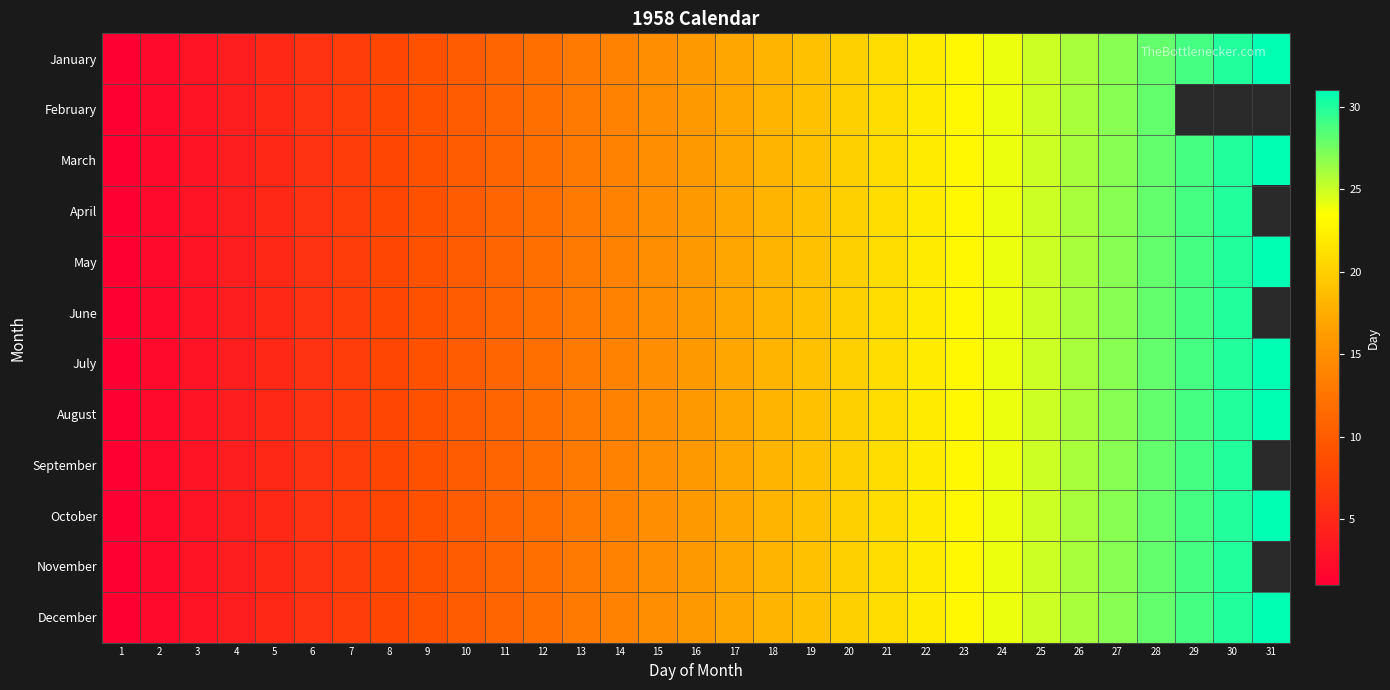

Which has a higher value, 11 or 14?

14